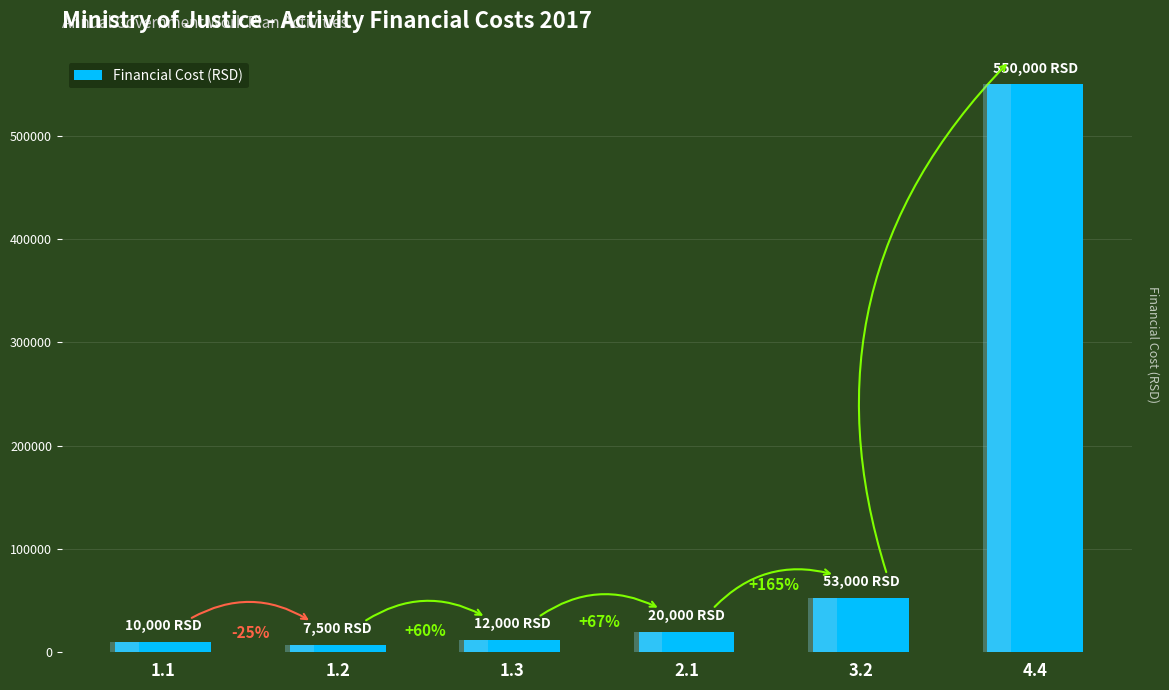

At which category does the chart reach its minimum across all series?

1.2